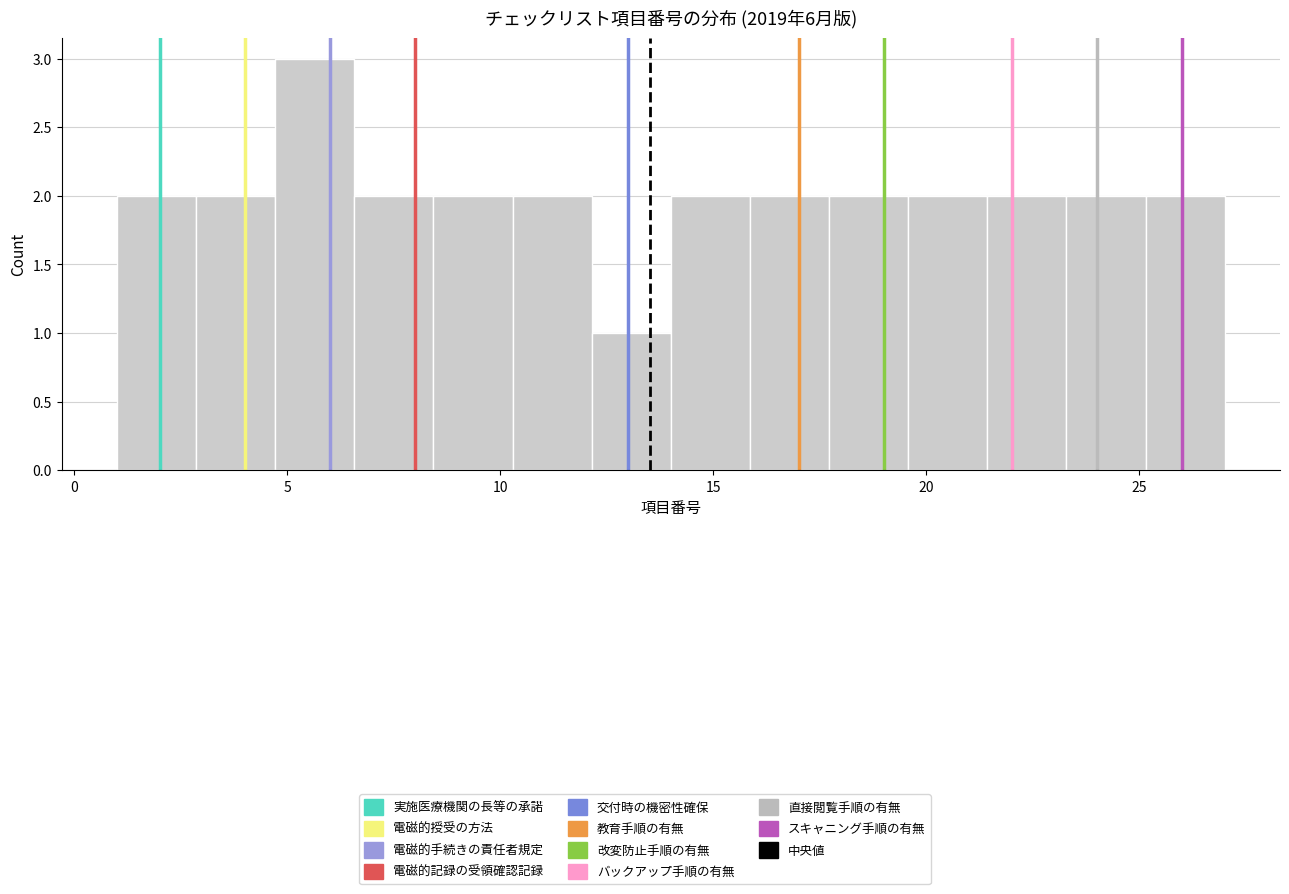

Around what value on the x-axis is the tallest bar? Give the approximate position of its centre, as read against the axis.

5.5